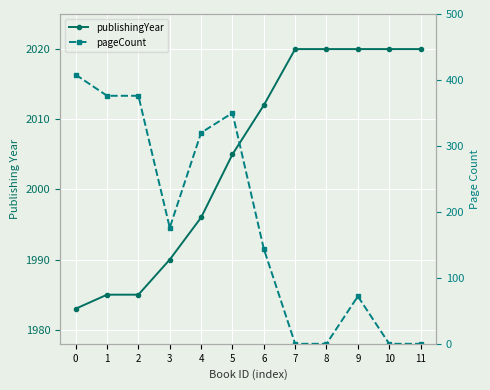

What is the average value of the publishingYear series?

2005